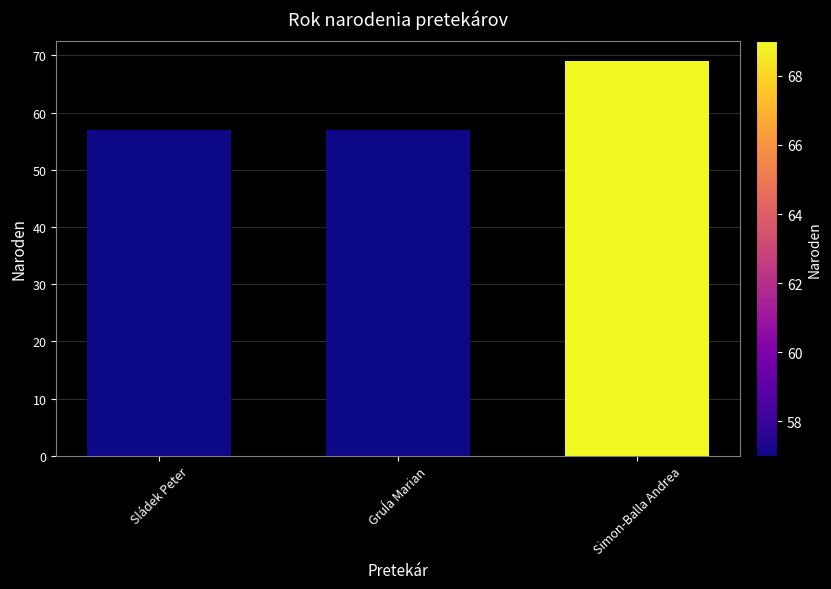

Reading left to right, extract all data points from this chart.

57	57	69